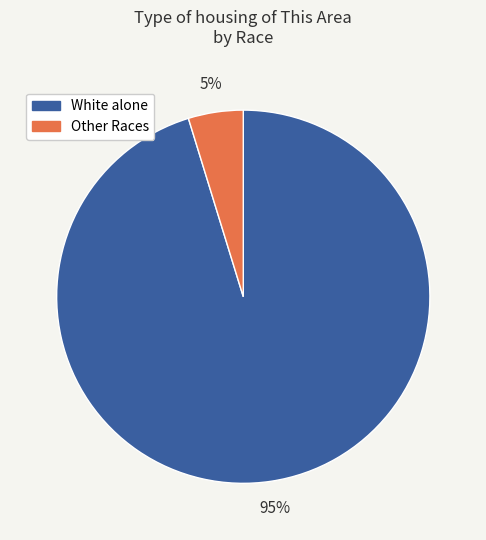

To the nearest percent, what is the difference between the largest and smallest slice percentages?

90%